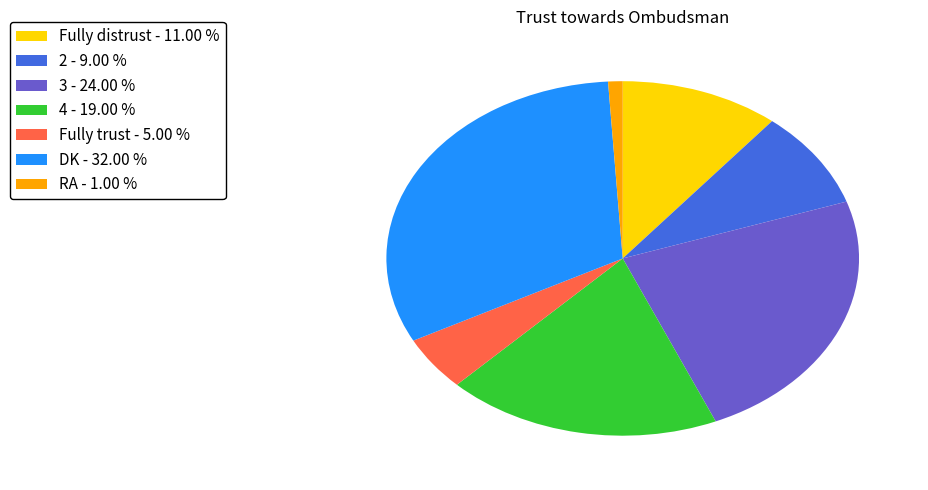

Do 3 - 24.00 % and Fully trust - 5.00 % together represent more than half of the pie?

No